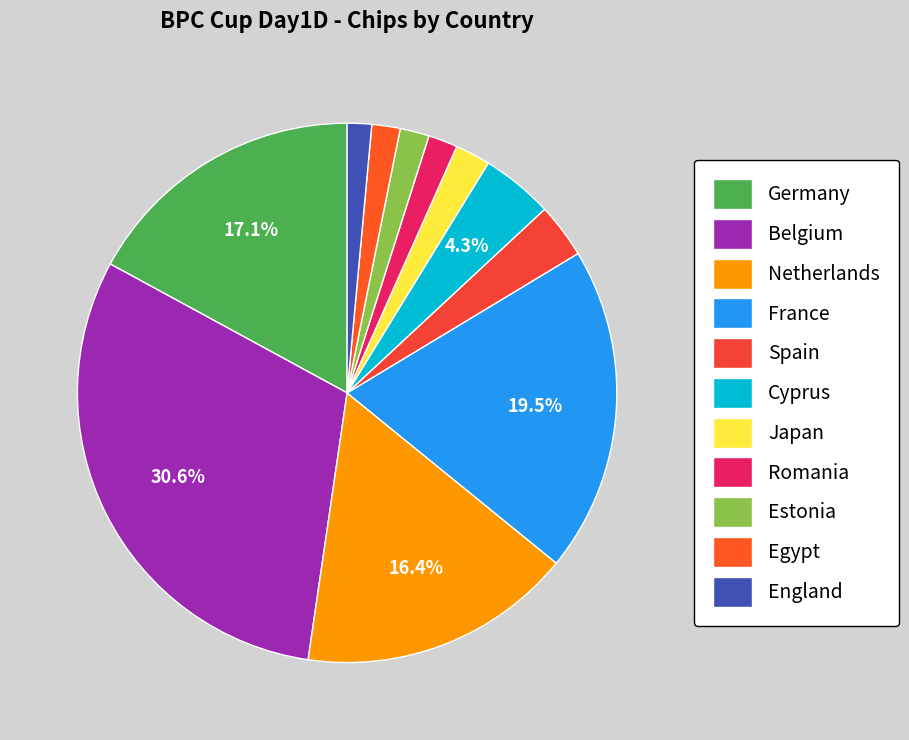

What percentage do Estonia and Spain together represent?

5.2%